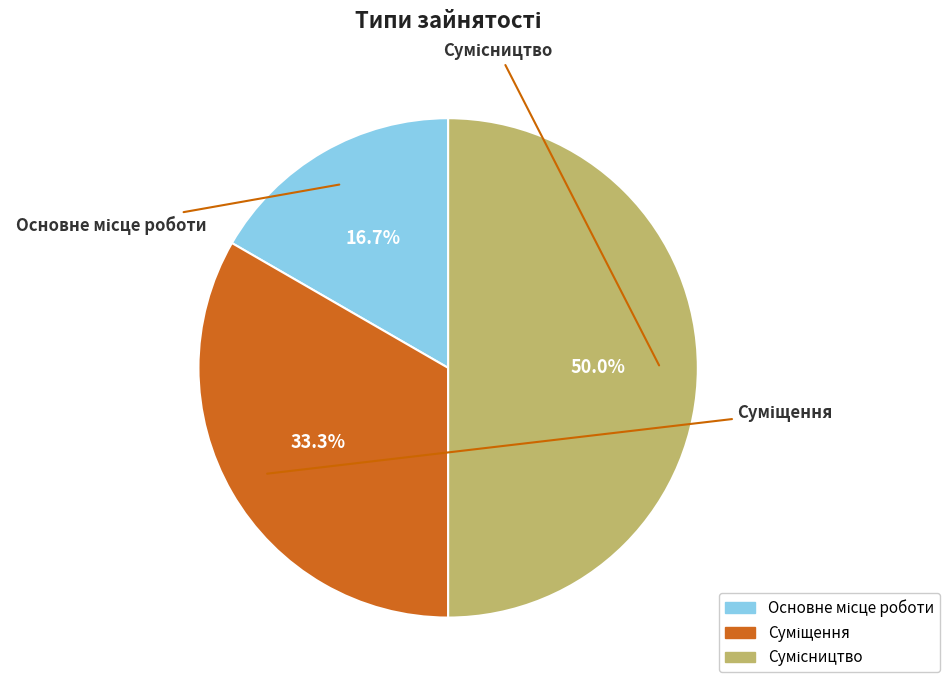

How many slices are in this pie chart?

3